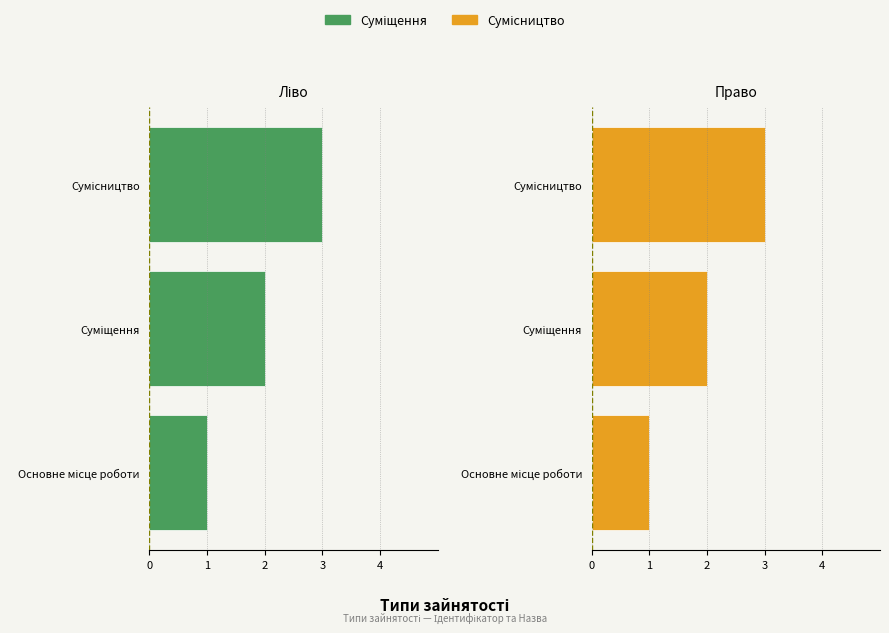

What is the difference between the highest and lowest values at Суміщення?

4